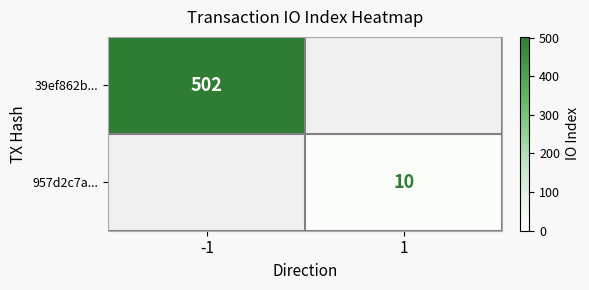

The value of 39ef862b... at -1 is 502. True or false?

True